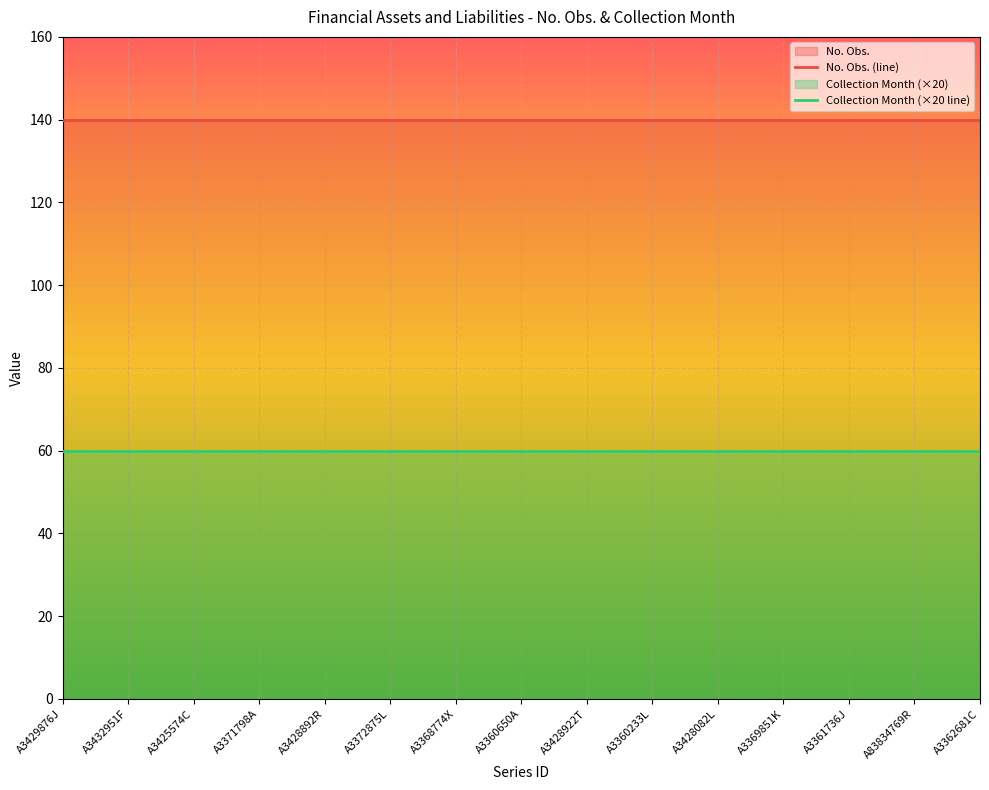

At A3369851K, list the series in order from smallest to largest.

Collection Month (×20 line), No. Obs. (line)